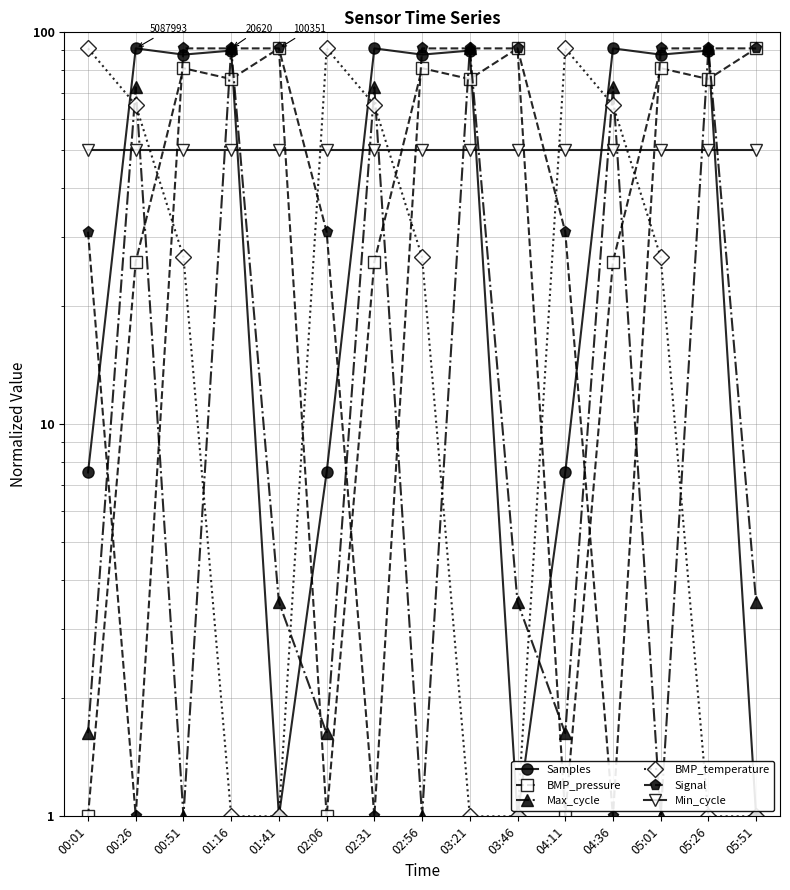

What is the difference between the maximum and minimum values in the BMP_pressure series?

90.0